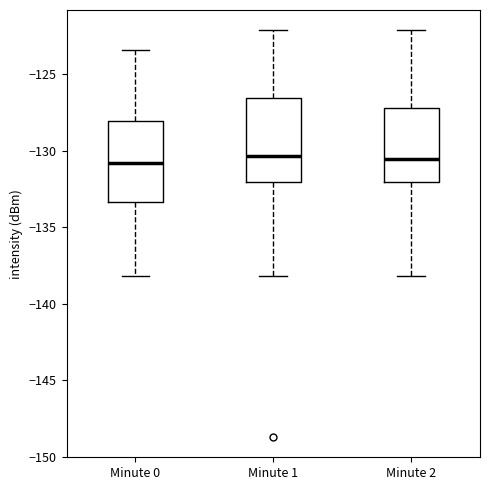

Reading left to right, read every box against the y-axis: the position of its median line, the range the box covers, and the ends of its whiskers. The values are not printed on the chart, so give them approximately, as read against the axis.

Minute 0: median -131.0, box -133.5 to -128.0, whiskers -138.0 to -123.5
Minute 1: median -130.5, box -132.0 to -126.5, whiskers -138.0 to -122.0
Minute 2: median -130.5, box -132.0 to -127.0, whiskers -138.0 to -122.0